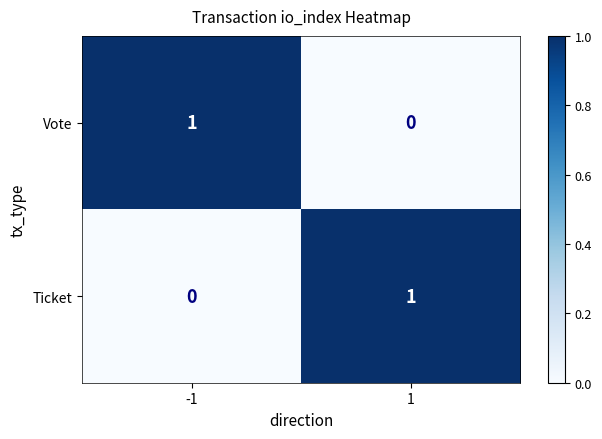

Is it true that Vote equals 1 at -1?

True